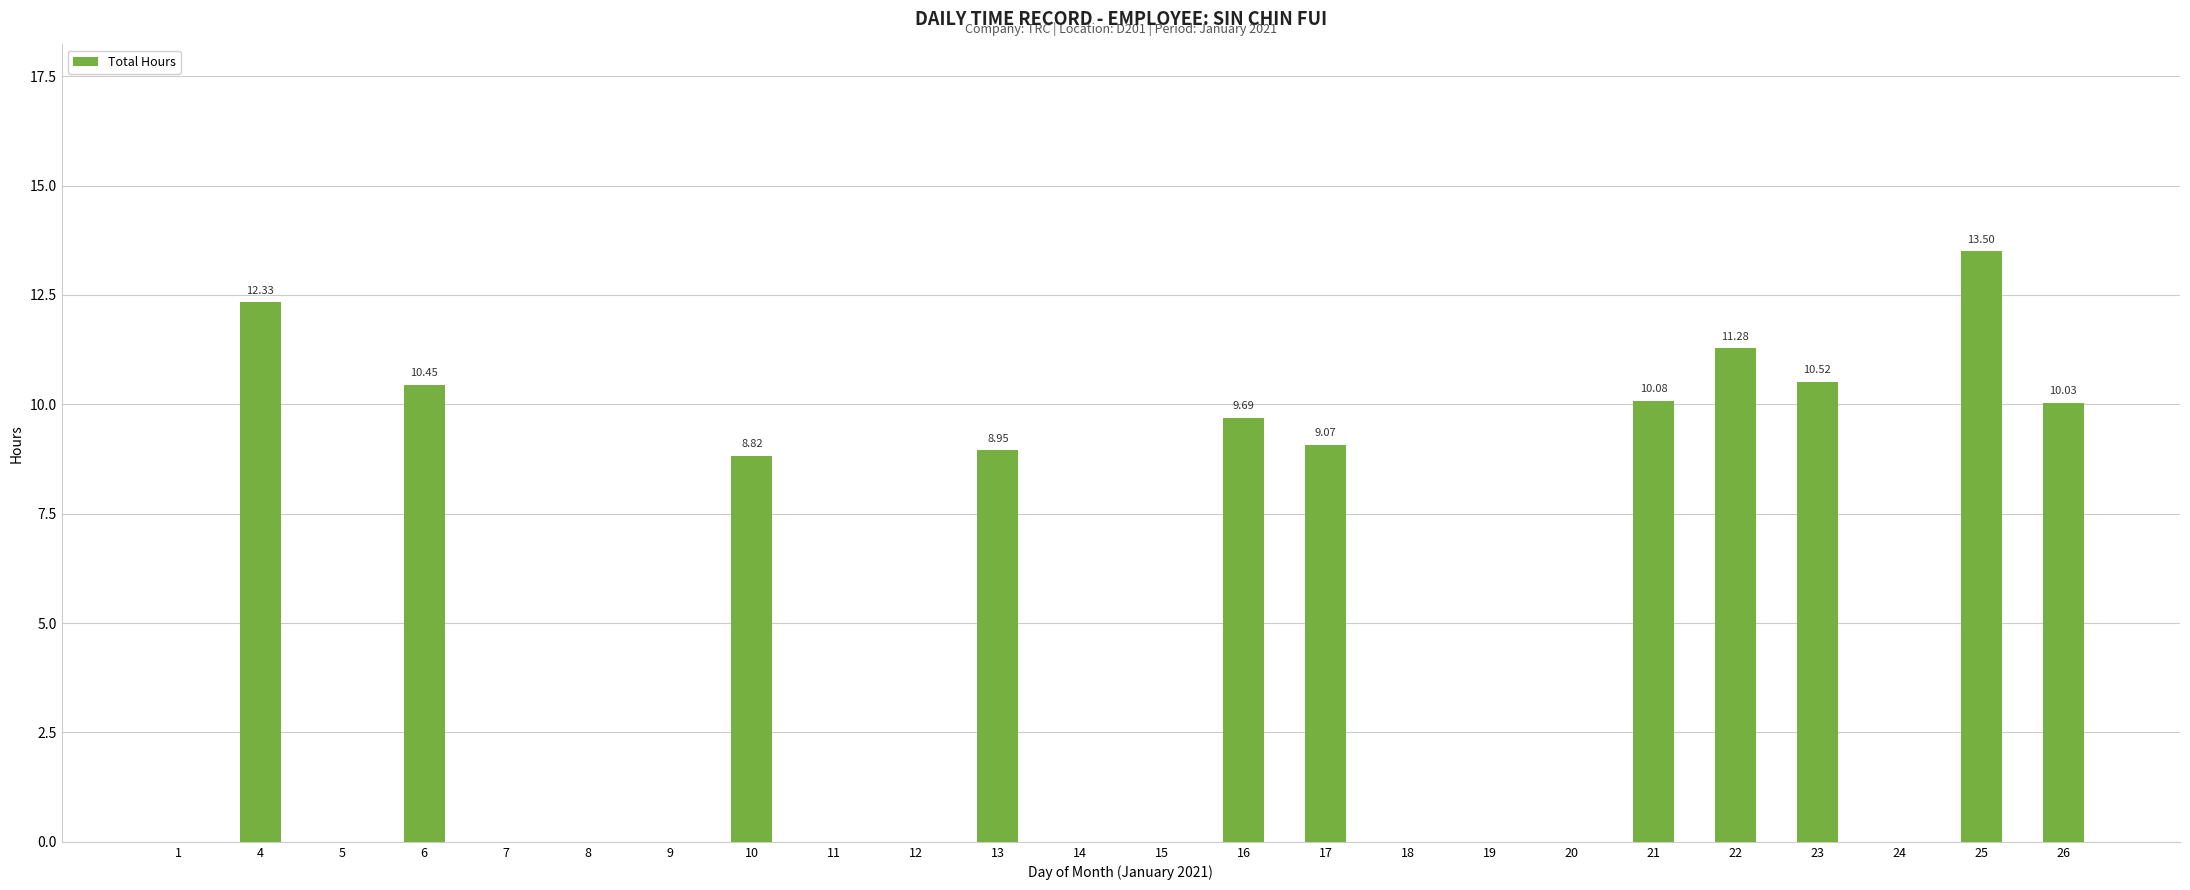

Between 7 and 25, which is larger?

25